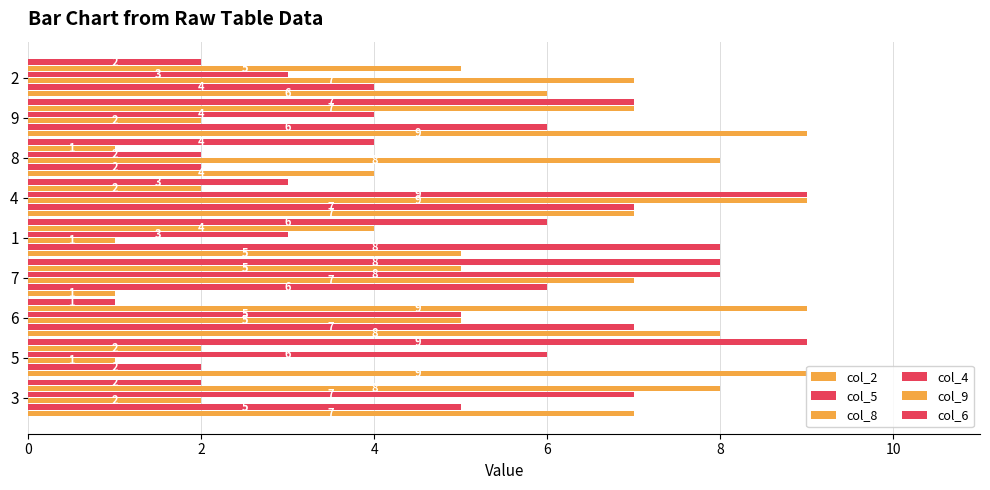

Count the number of data series in this chart.

6